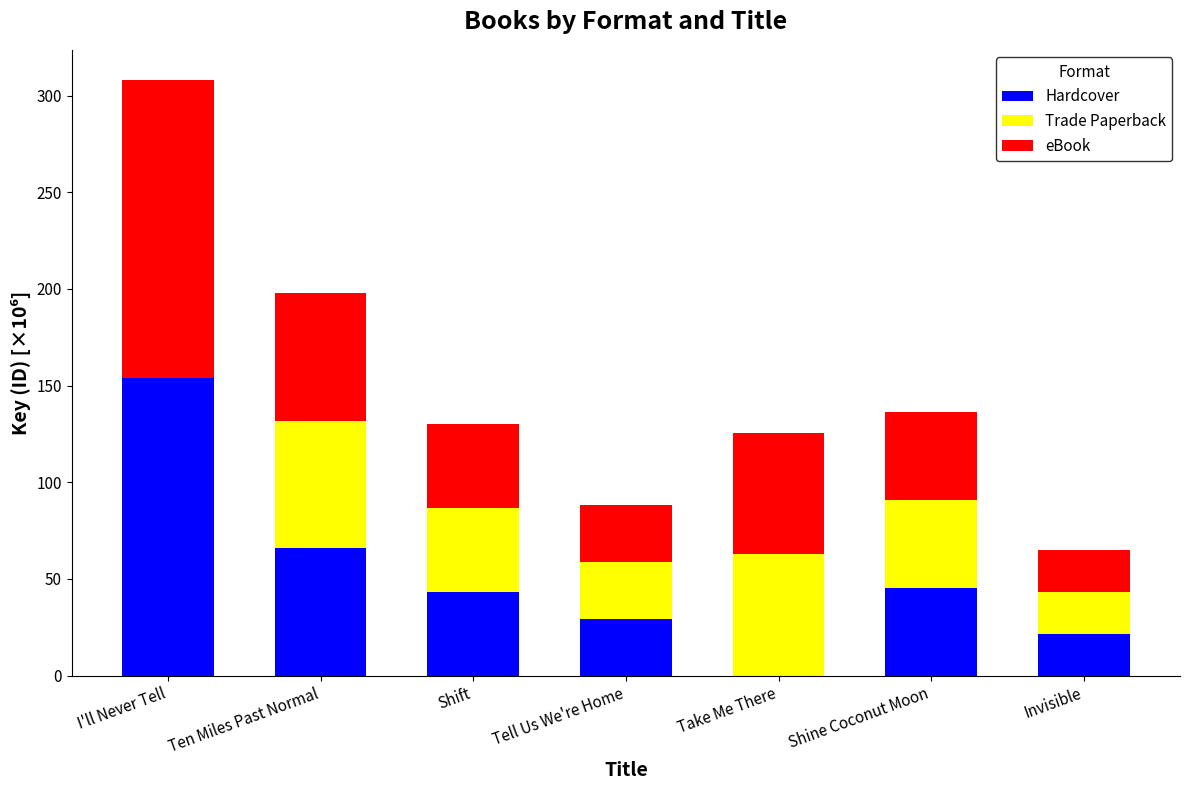

The Hardcover series shows 154.1 at I'll Never Tell. True or false?

True